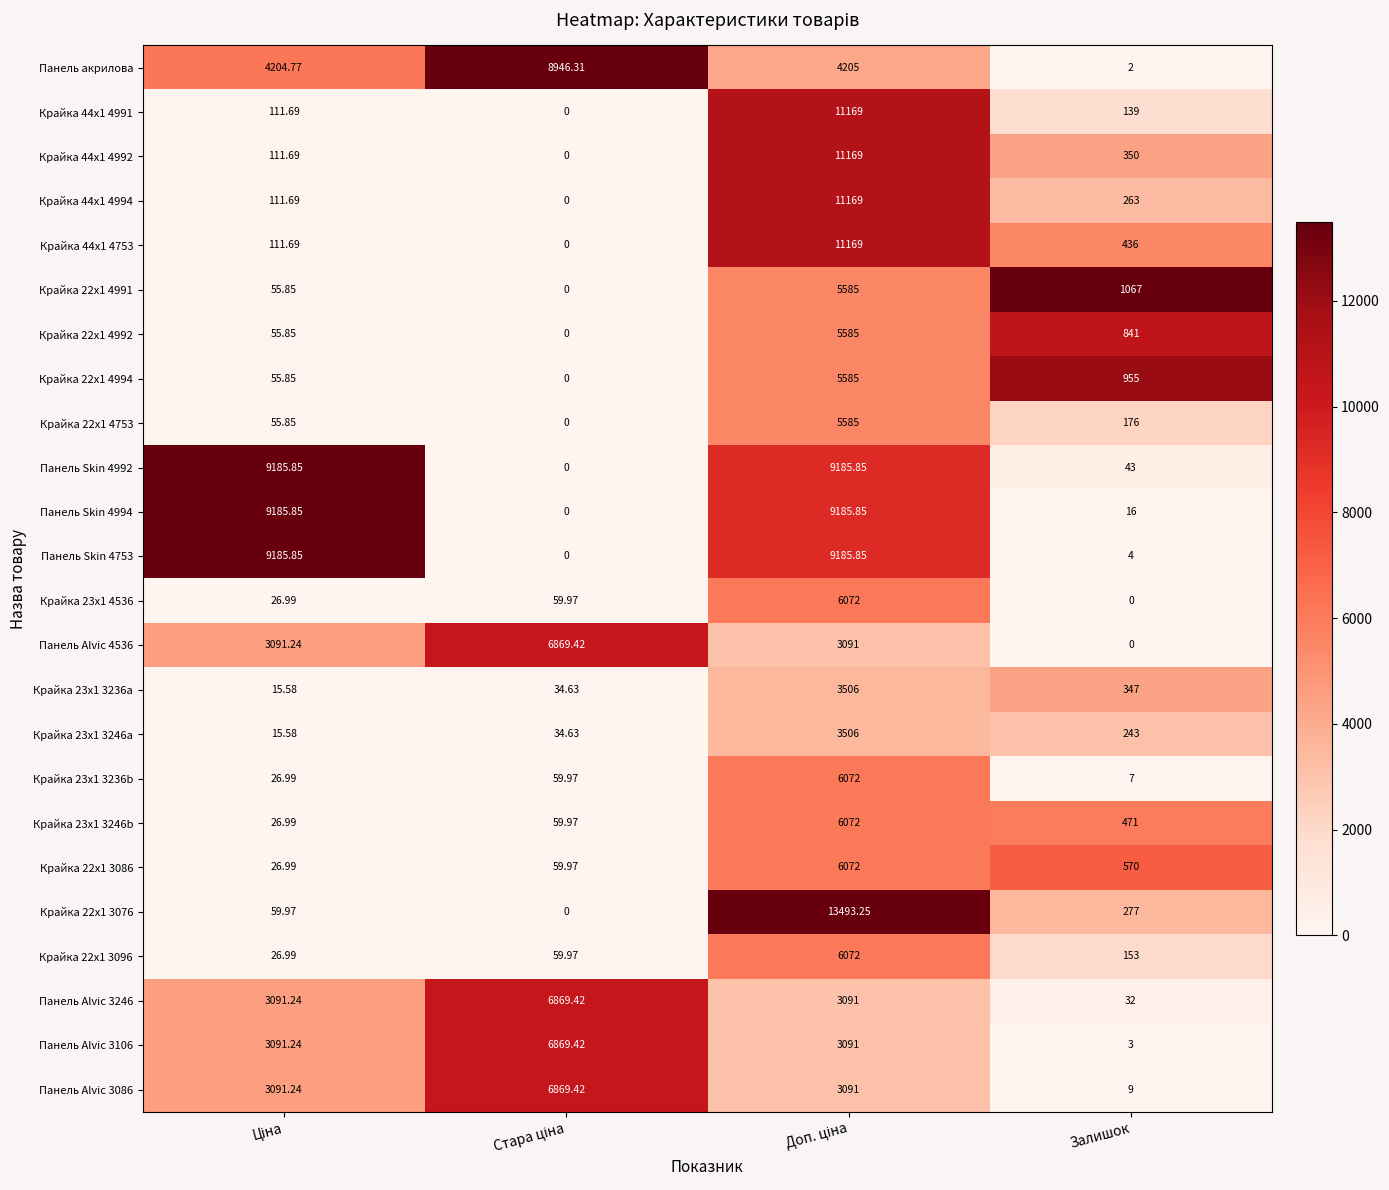

At which label is Крайка 22x1 3096 closest to 3049?

Залишок